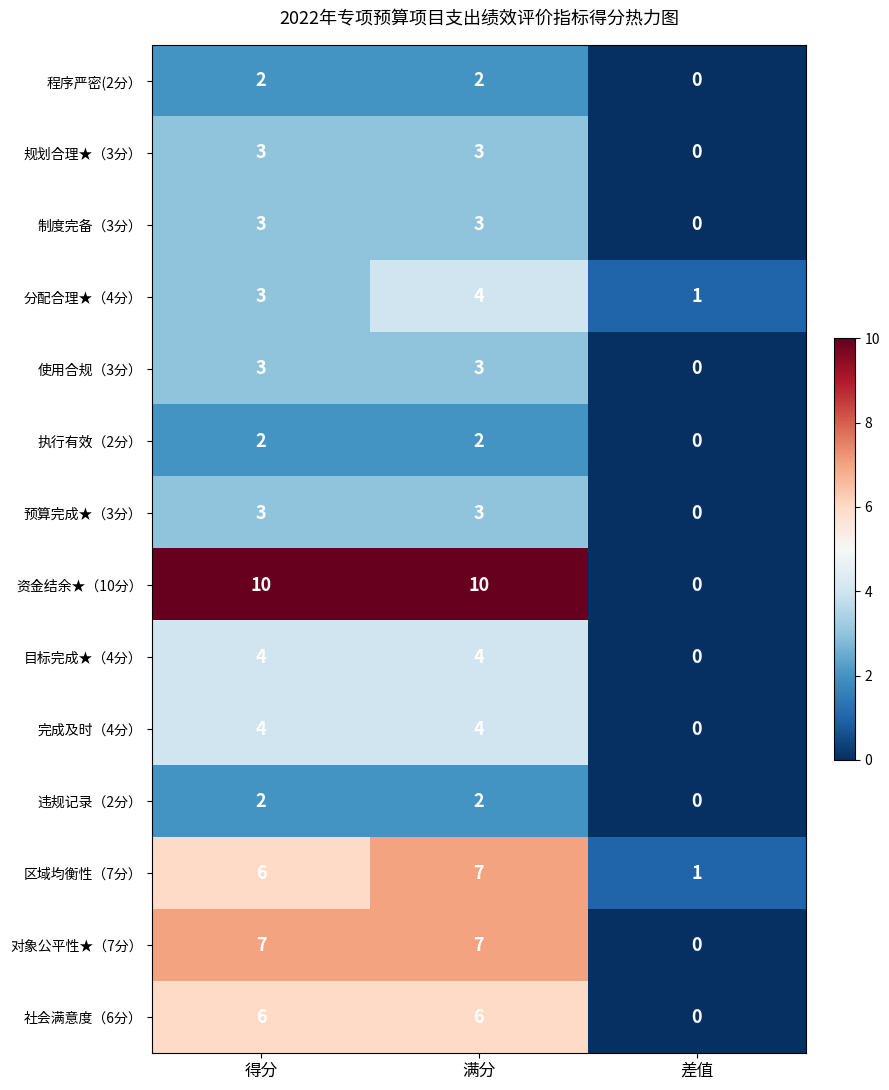

What is the difference between the maximum and minimum values in the 资金结余★（10分） series?

10